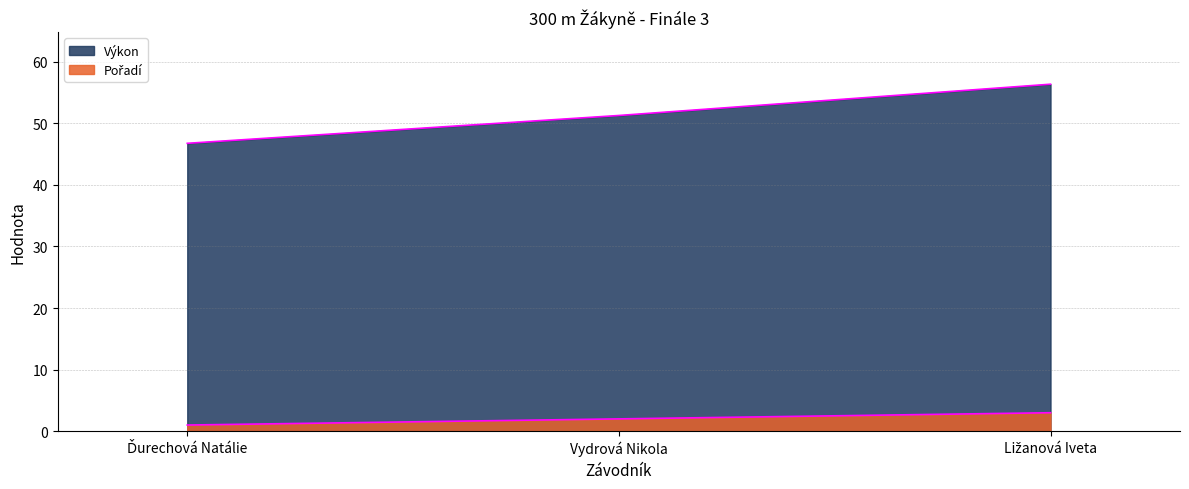

How many Pořadí values are between 1 and 3?

3